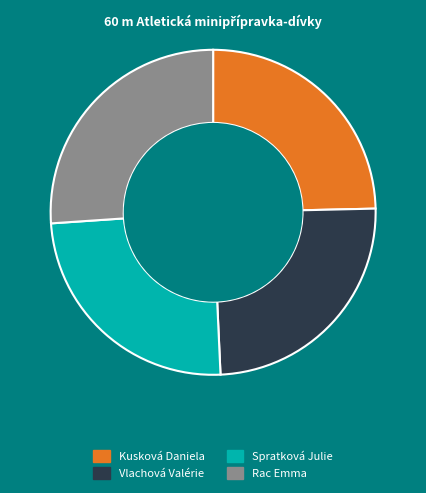

Between Spratková Julie and Rac Emma, which is larger?

Rac Emma